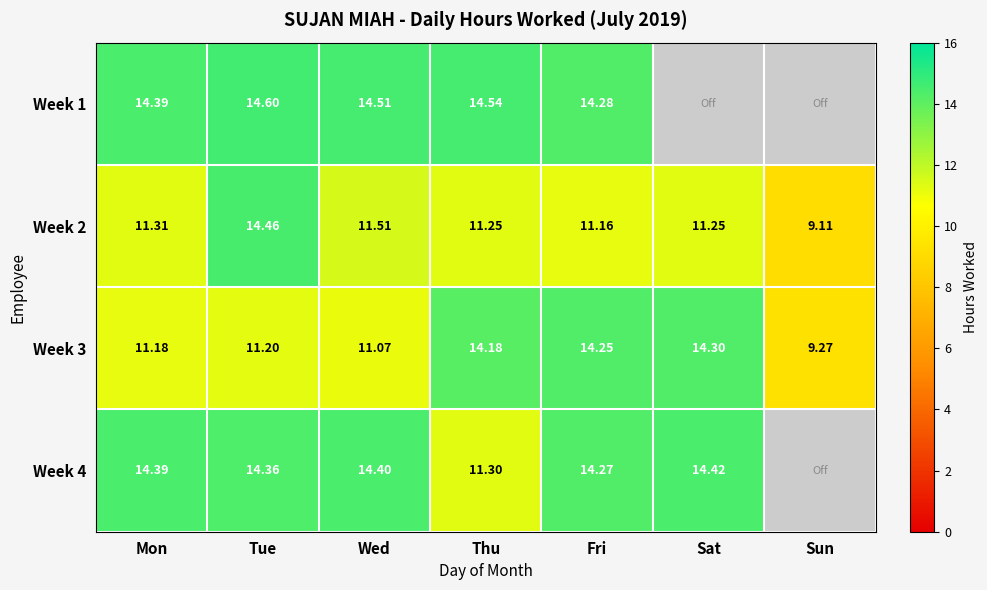

At which label does Week 3 reach its minimum?

Sun